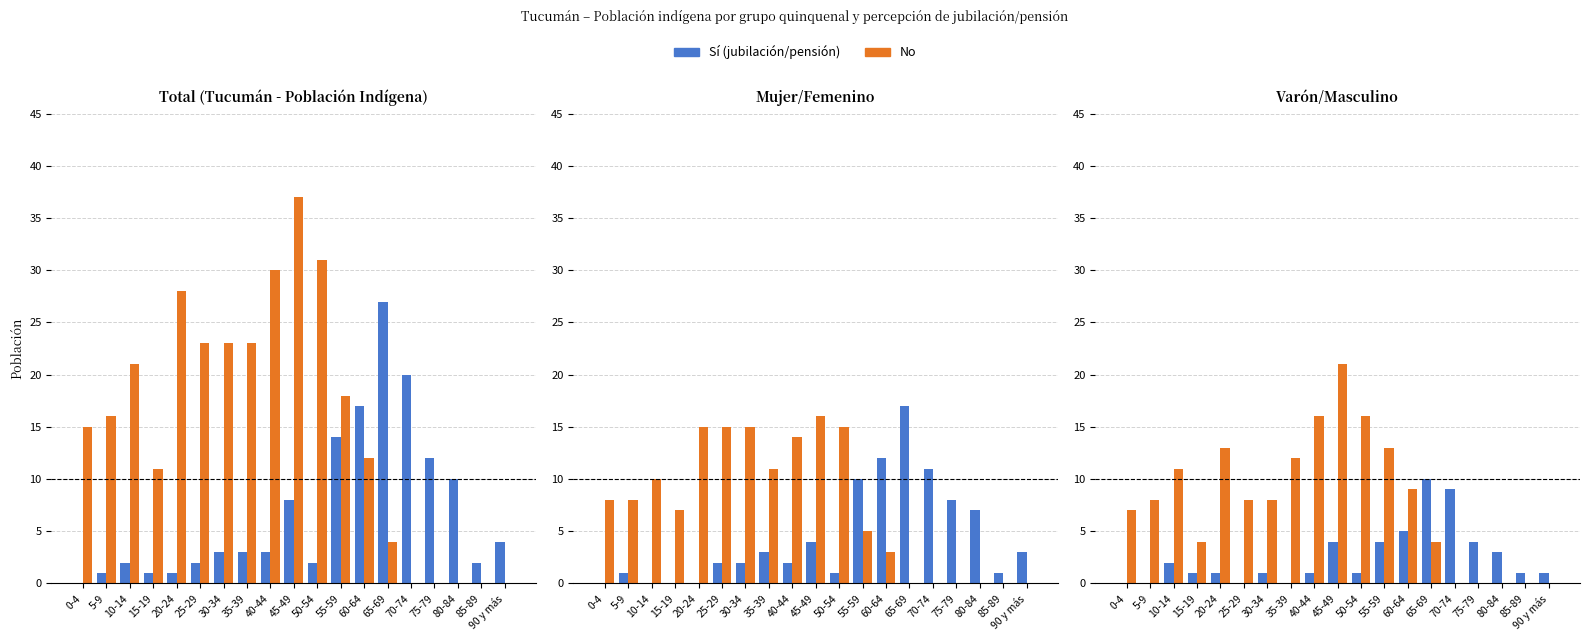

What is the difference between the highest and lowest values at 85-89?

1